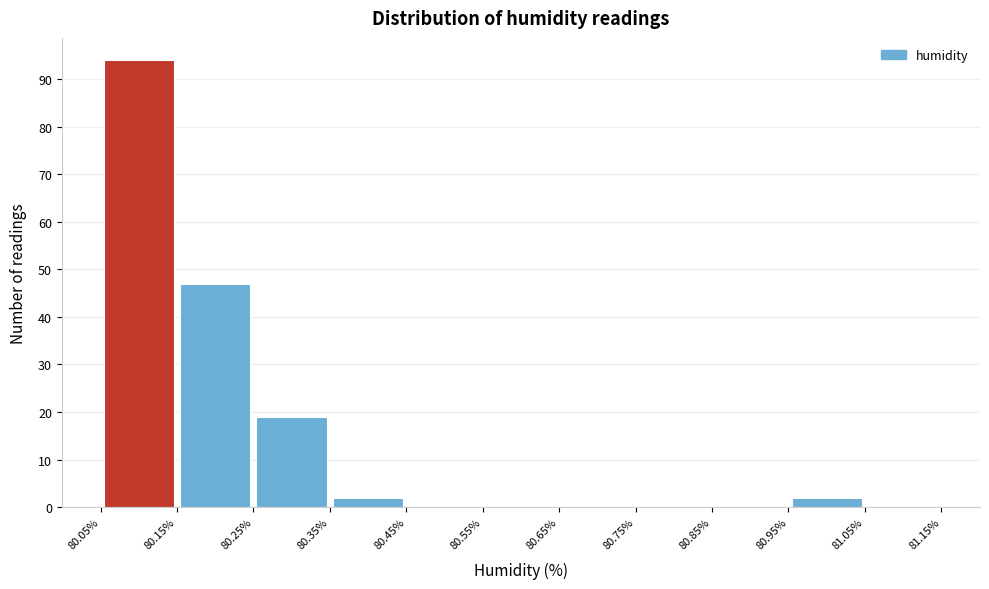

Reading left to right, transcribe this chart: for each bar, give the range it covers on the x-axis and its height. The values are not printed on the chart, so give them approximately, as read against the axis.

80.05% to 80.15%: 94
80.15% to 80.25%: 47
80.25% to 80.35%: 19
80.35% to 80.45%: 2
80.45% to 80.55%: 0
80.55% to 80.65%: 0
80.65% to 80.75%: 0
80.75% to 80.85%: 0
80.85% to 80.95%: 0
80.95% to 81.05%: 2
81.05% to 81.15%: 0